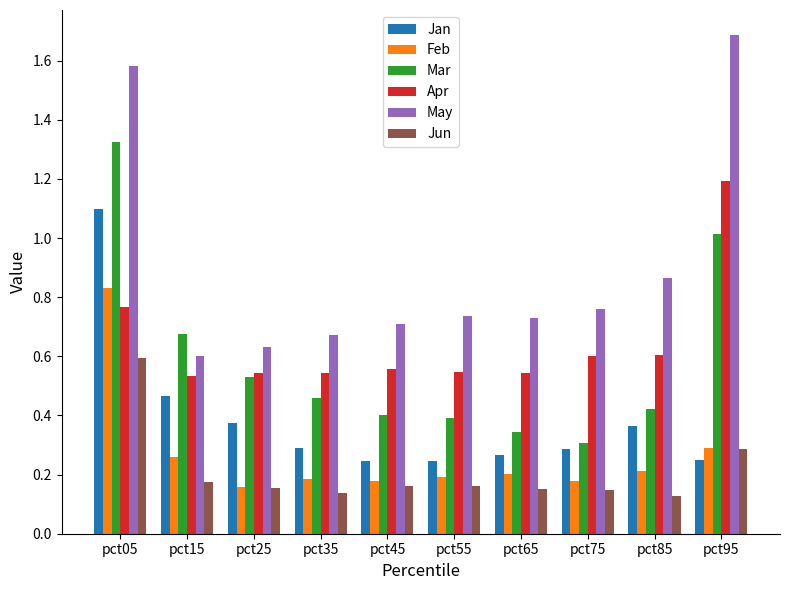

How many bars are there in each group?

6